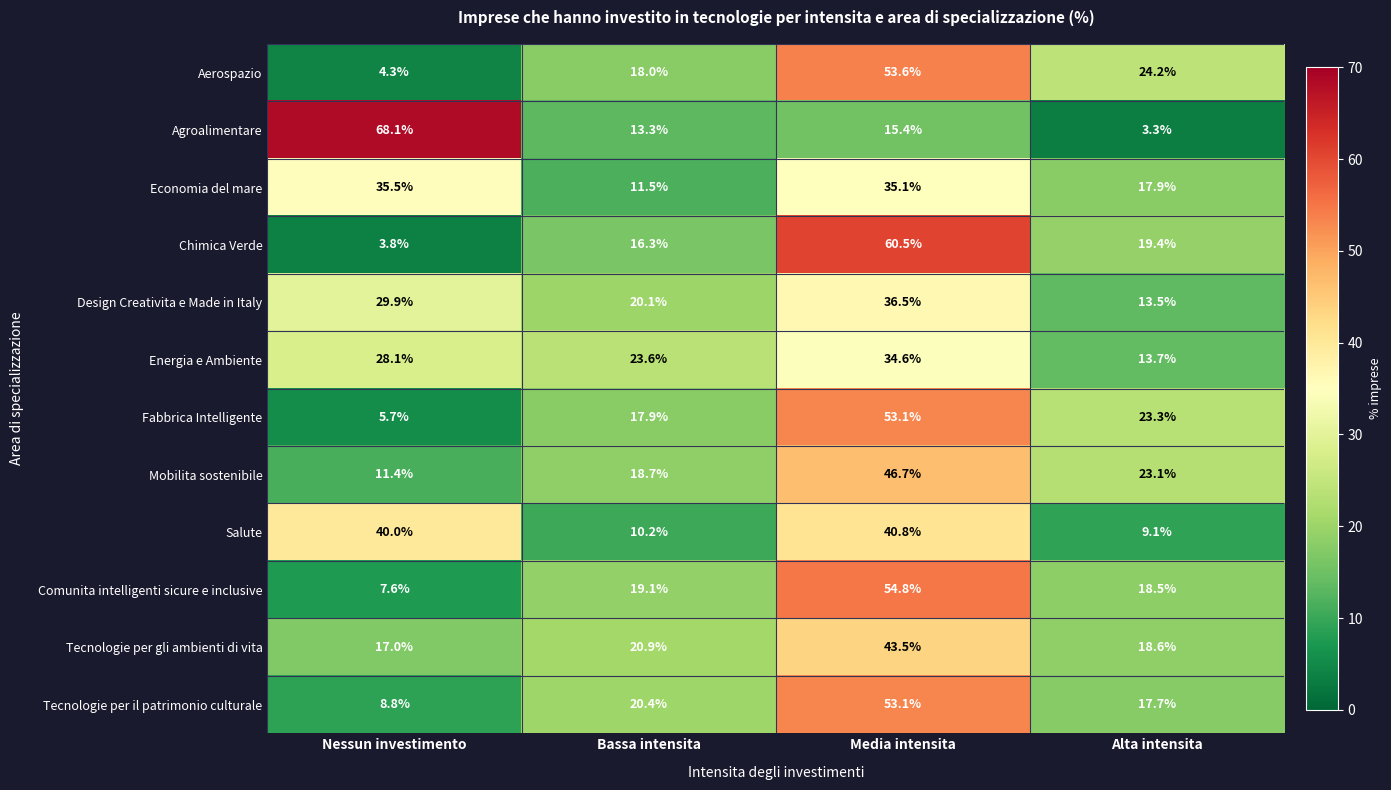

Rank the categories by Economia del mare value from lowest to highest.

Bassa intensita, Alta intensita, Media intensita, Nessun investimento